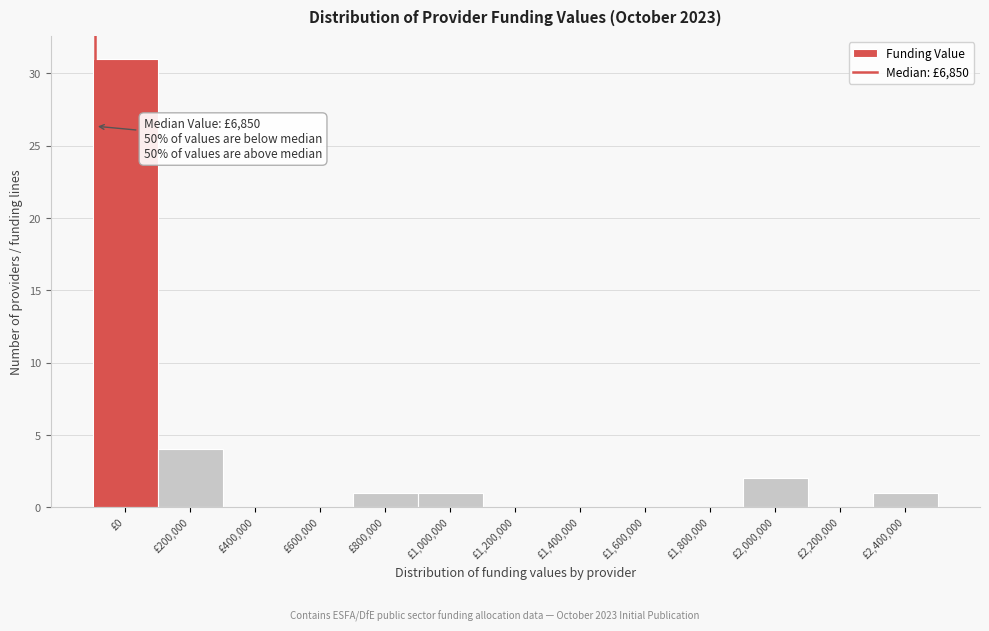

Reading left to right, what are all the values shown in this chart?

£0=31	£200,000=4	£400,000=0	£600,000=0	£800,000=1	£1,000,000=1	£1,200,000=0	£1,400,000=0	£1,600,000=0	£1,800,000=0	£2,000,000=2	£2,200,000=0	£2,400,000=1